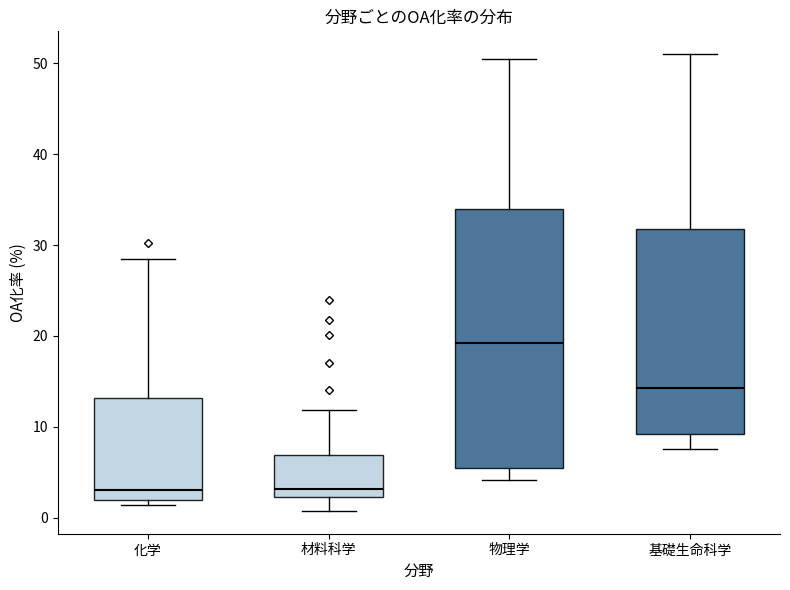

Comparing the boxes themselves (not the whiskers), which one is the tallest?

物理学